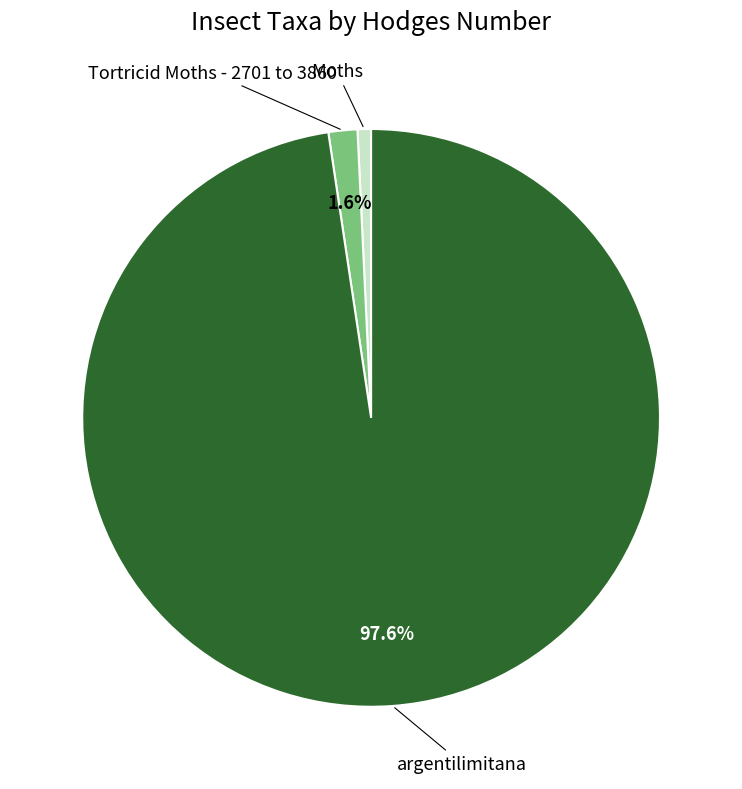

Is there any slice that represents more than half of the pie?

Yes